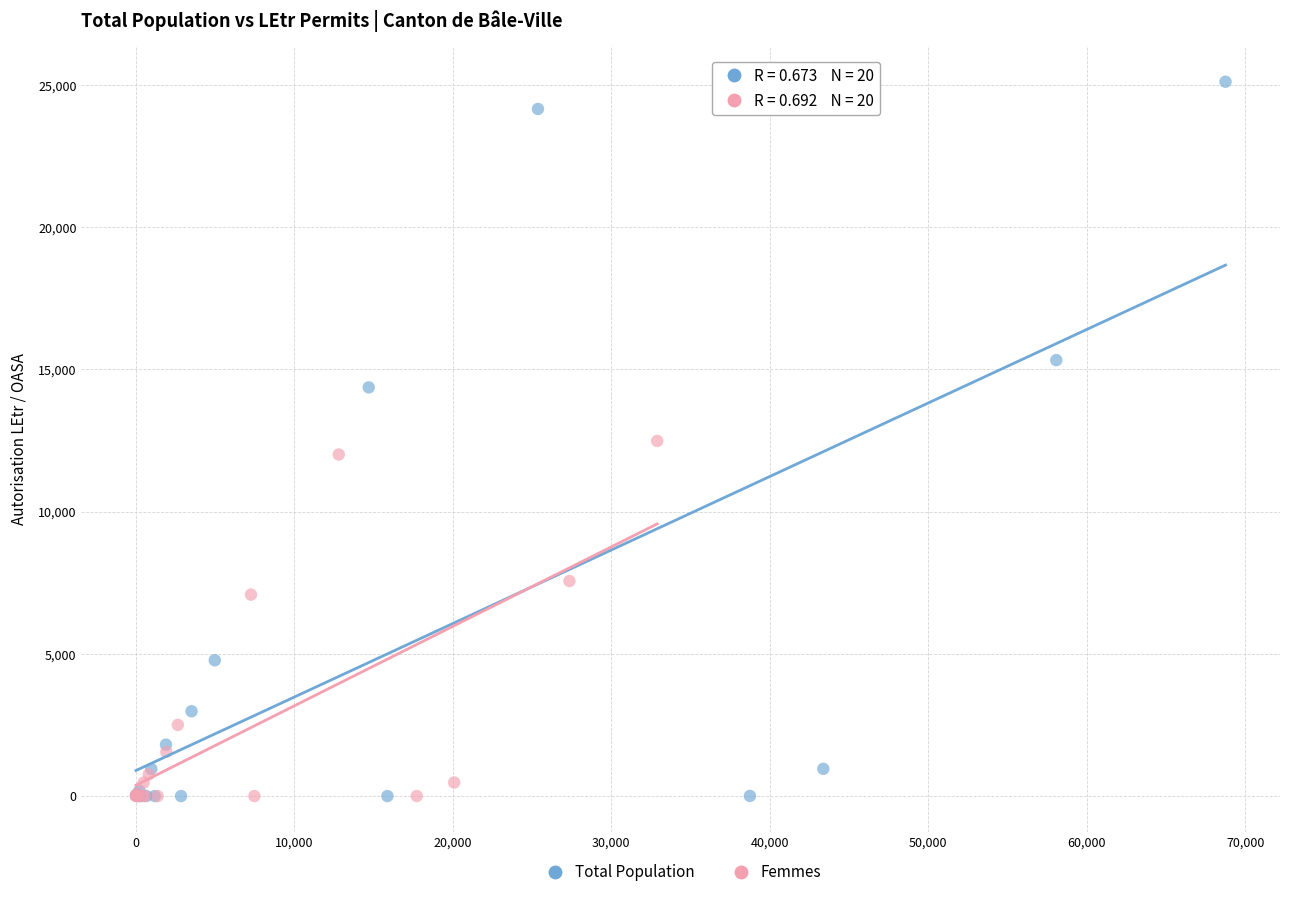

Which series contains the highest Y value?

Total Population